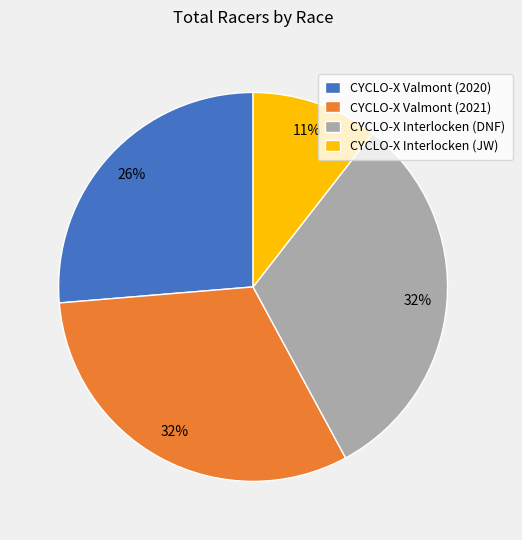

What is the smallest slice in the pie chart?

CYCLO-X Interlocken (JW)